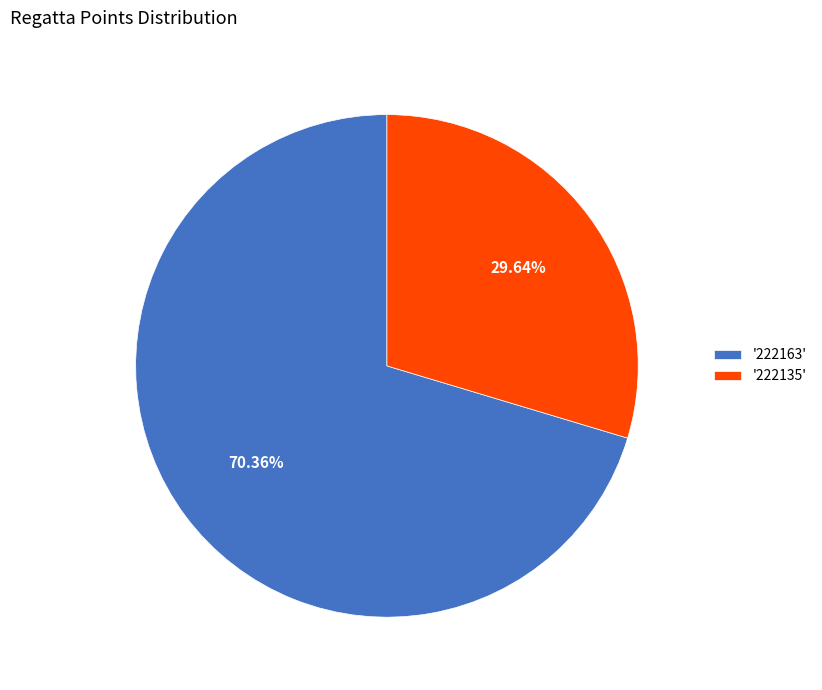

To the nearest percent, what is the average slice percentage?

50%